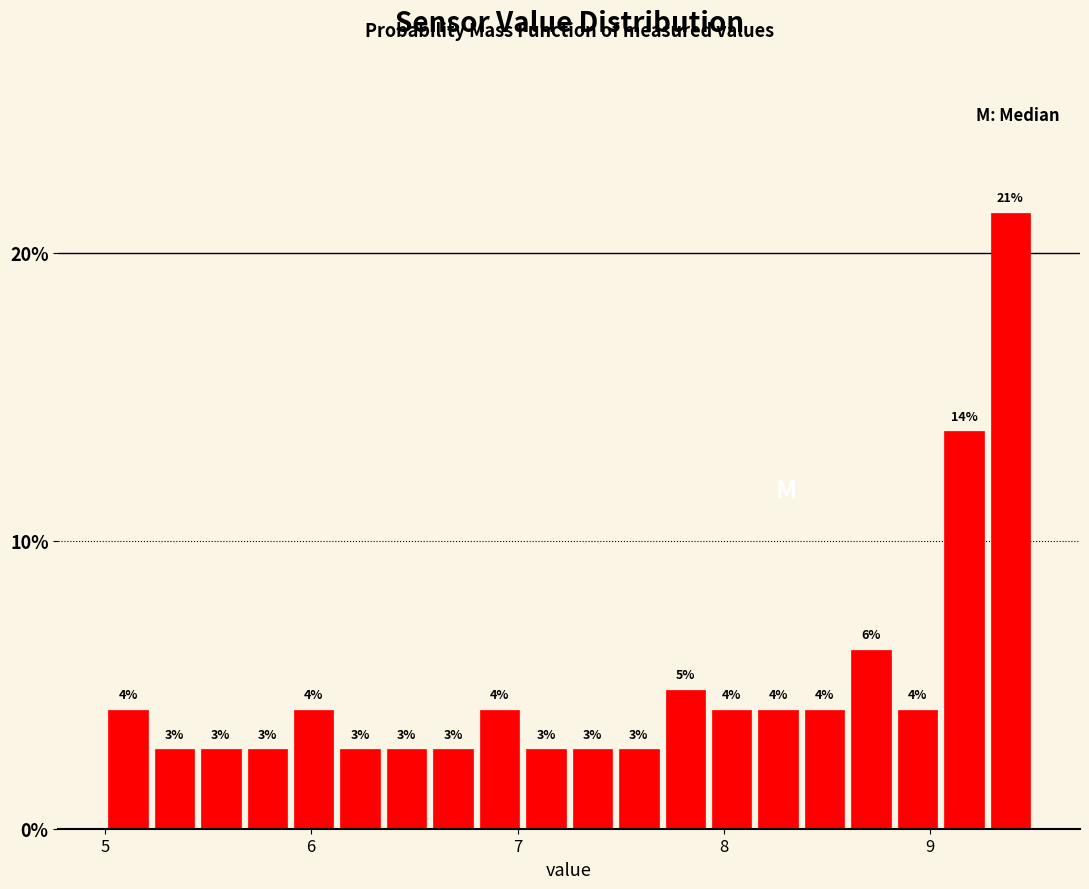

Around what value on the x-axis is the tallest bar? Give the approximate position of its centre, as read against the axis.

9.4